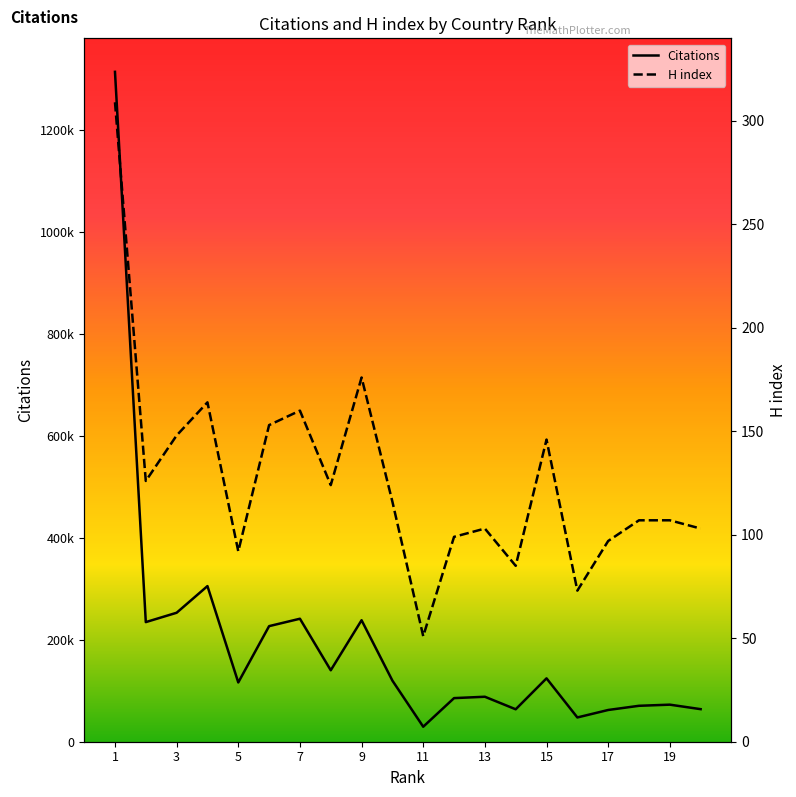

Where is the first local maximum for Citations?

4